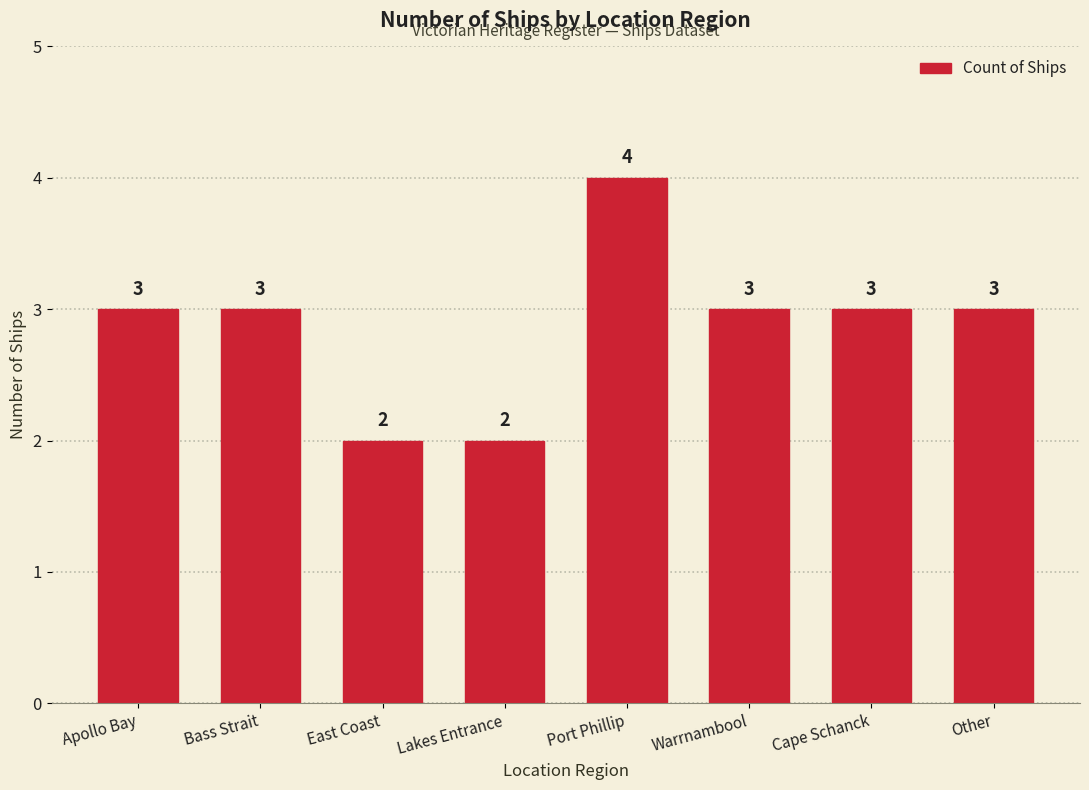

Does the chart contain any negative values?

No